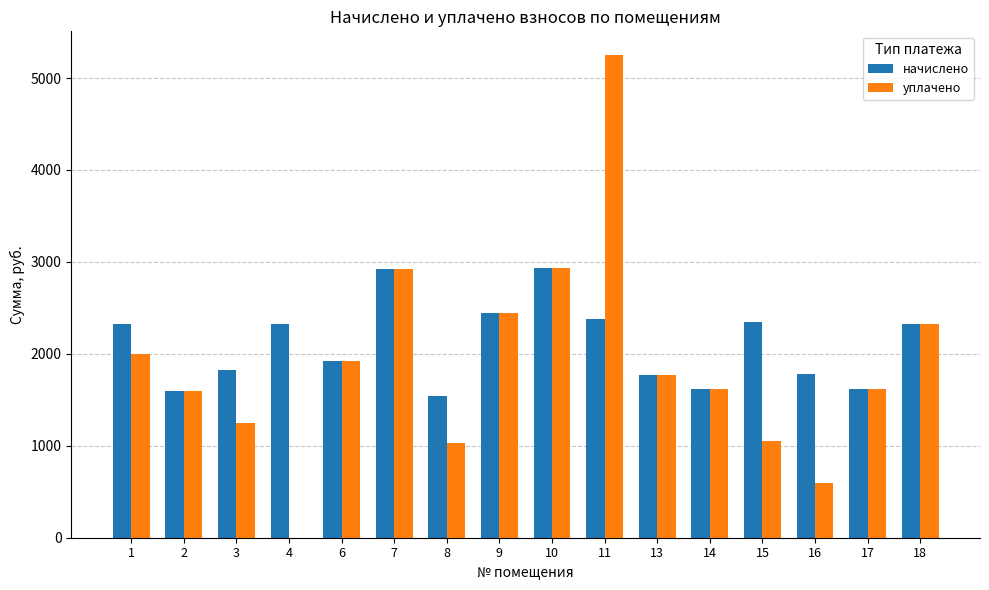

How many values in уплачено are above zero?

15